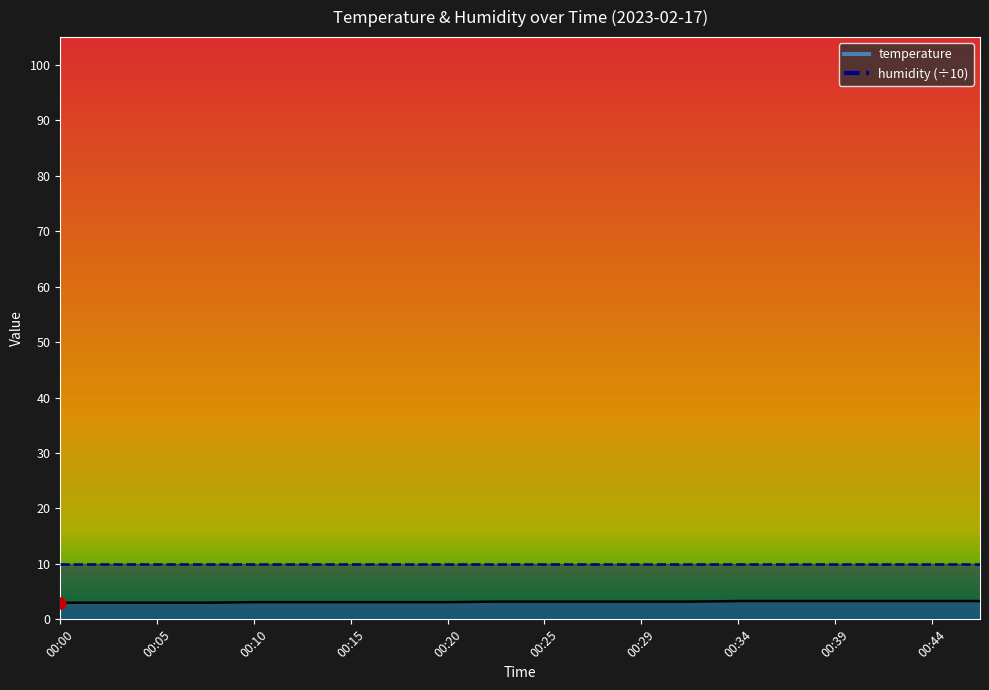

Which category has the highest value across all series?

00:34